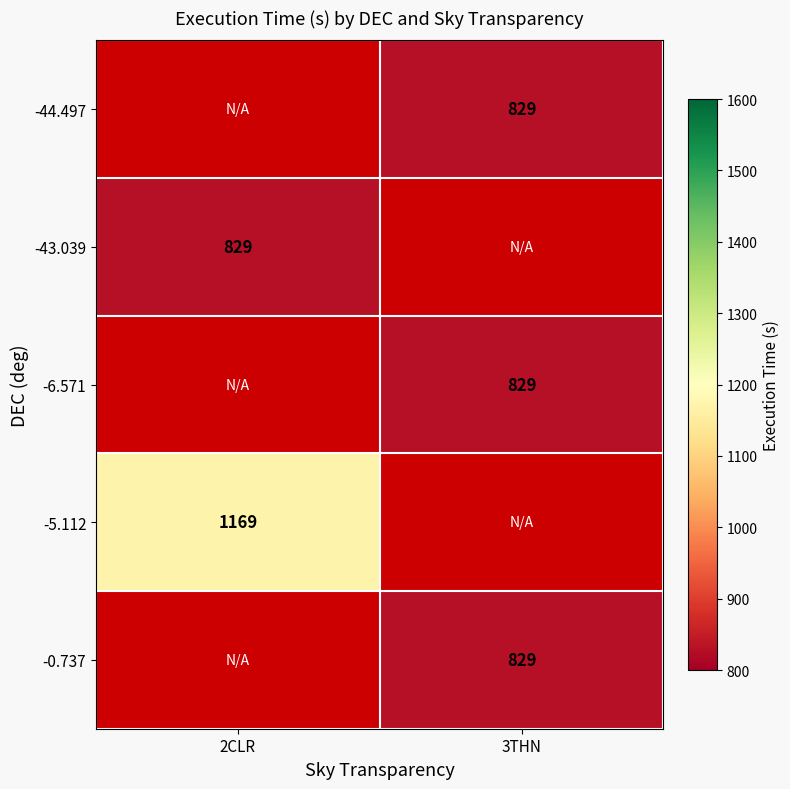

Is it true that -44.497 equals 282 at 3THN?

False